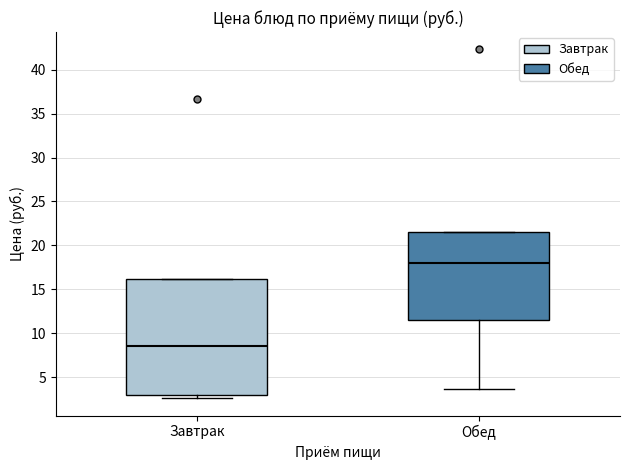

Which box has the highest median line?

Обед